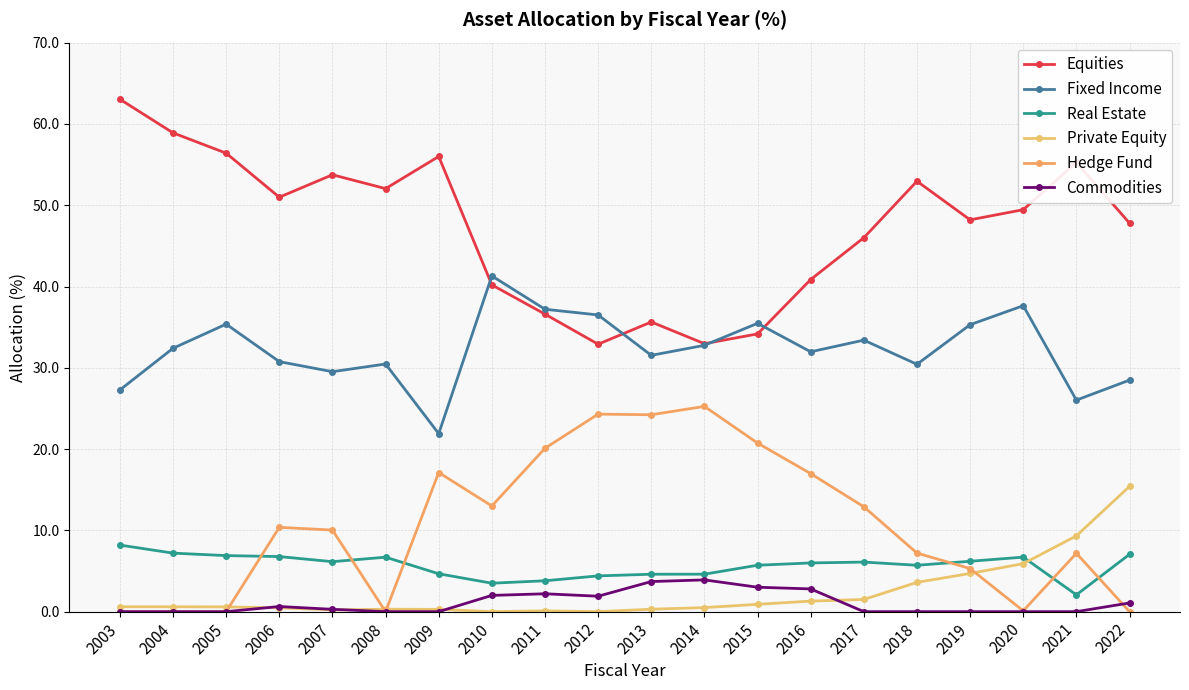

What is the average value of the Real Estate series?

5.7